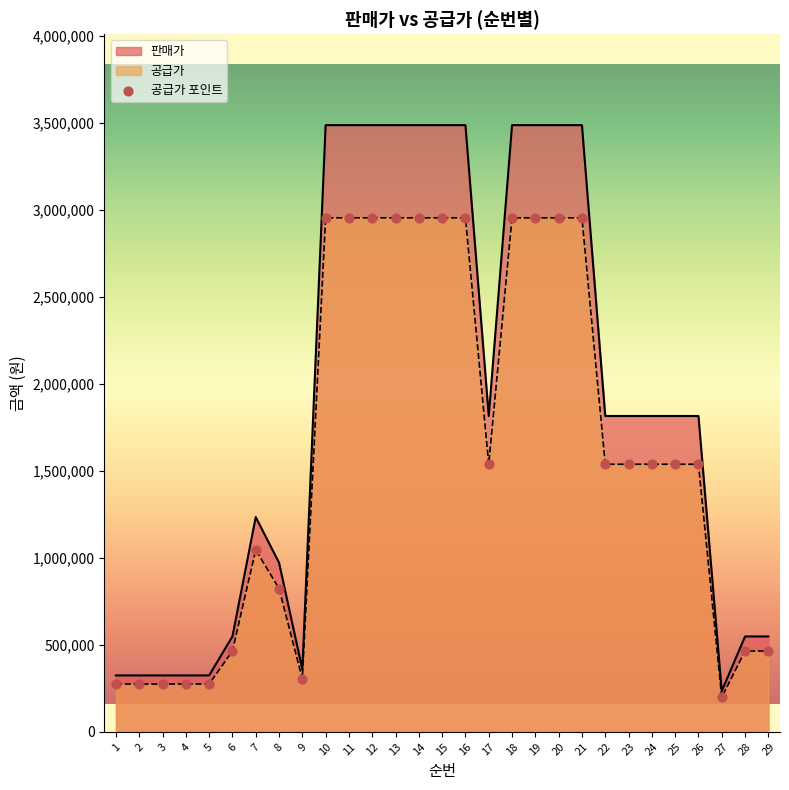

What is the change in value from 3 to 19?

+2679500